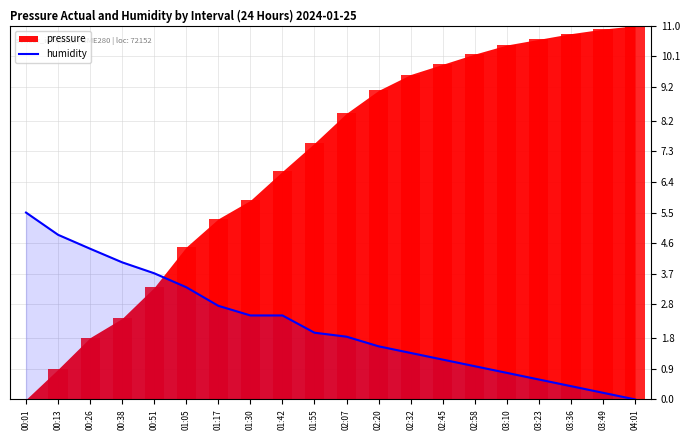

Reading left to right, extract all data points from this chart.

00:01=5.5	00:13=4.8	00:26=4.4	00:38=4.0	00:51=3.7	01:05=3.3	01:17=2.8	01:30=2.5	01:42=2.5	01:55=2.0	02:07=1.8	02:20=1.6	02:32=1.4	02:45=1.2	02:58=1.0	03:10=0.8	03:23=0.6	03:36=0.4	03:49=0.2	04:01=0.0